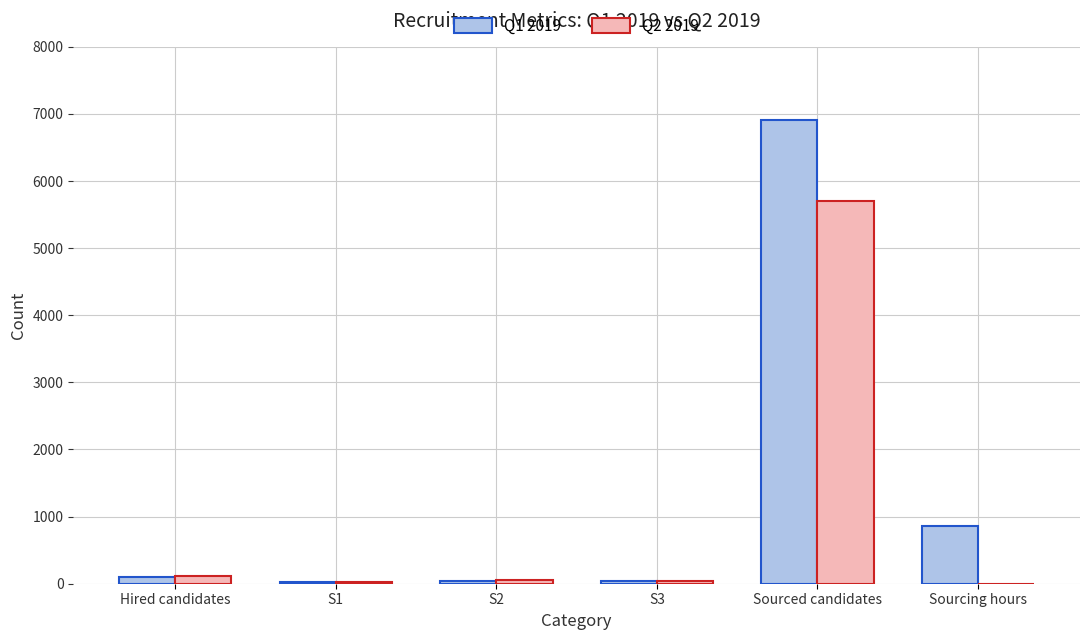

Which series has the largest total across all categories?

Q1 2019